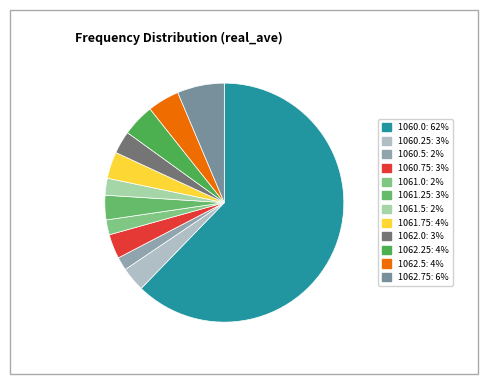

What percentage is the 1060.0 slice, to the nearest percent?

62%